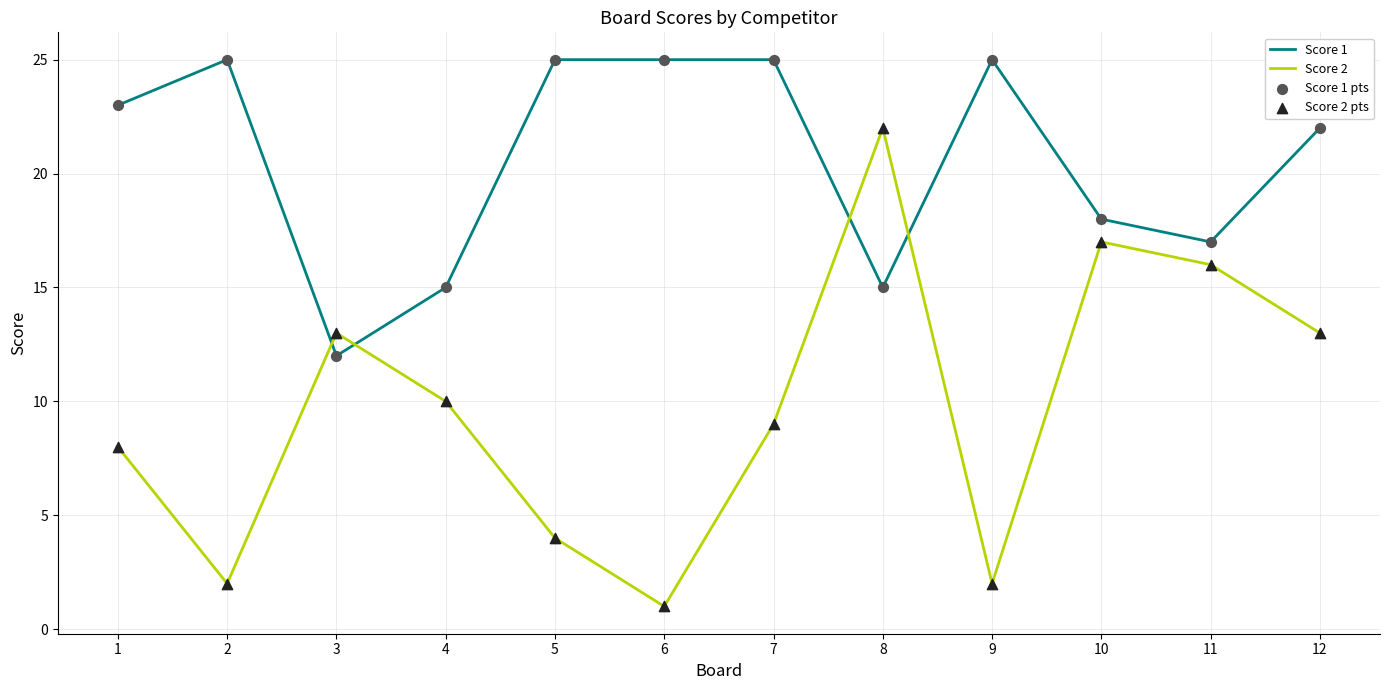

Which series has the largest total across all categories?

Score 1